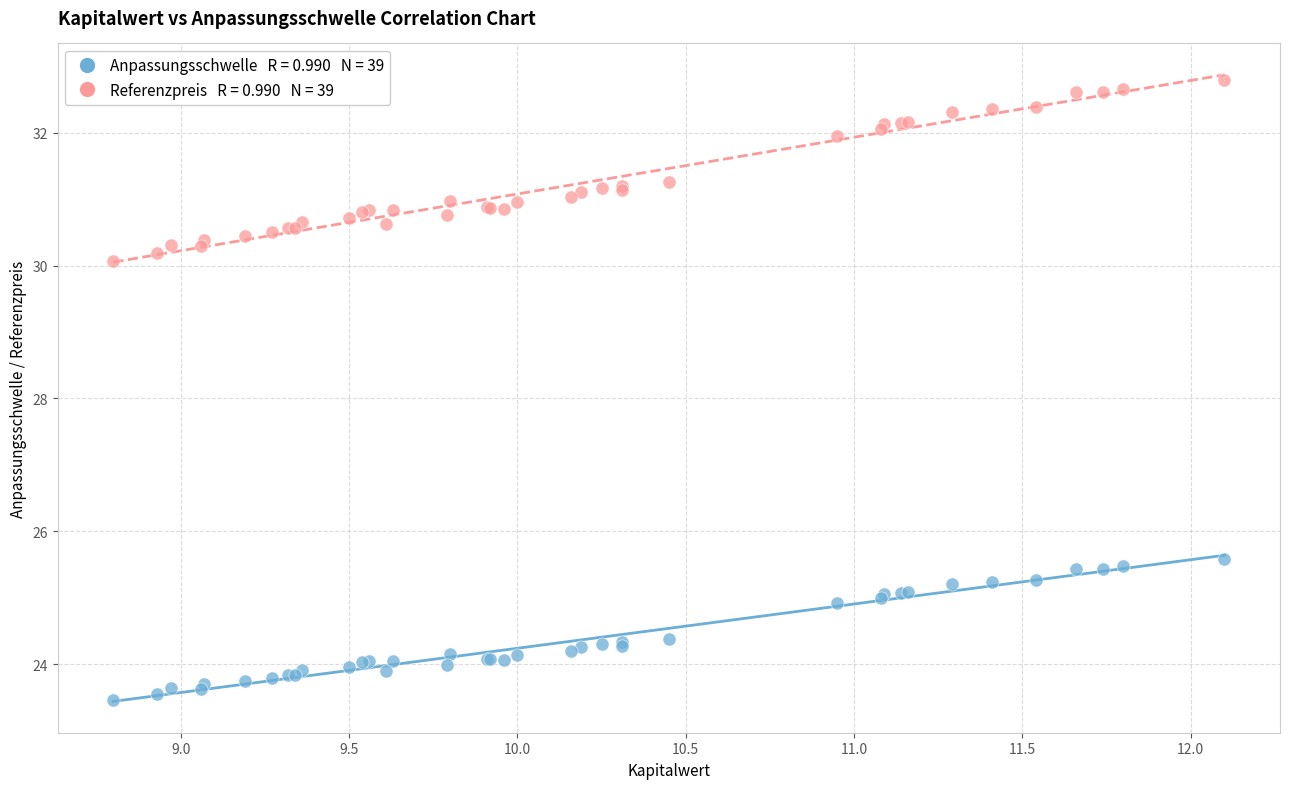

Across all series, what Y value is closest to 28?

30.1